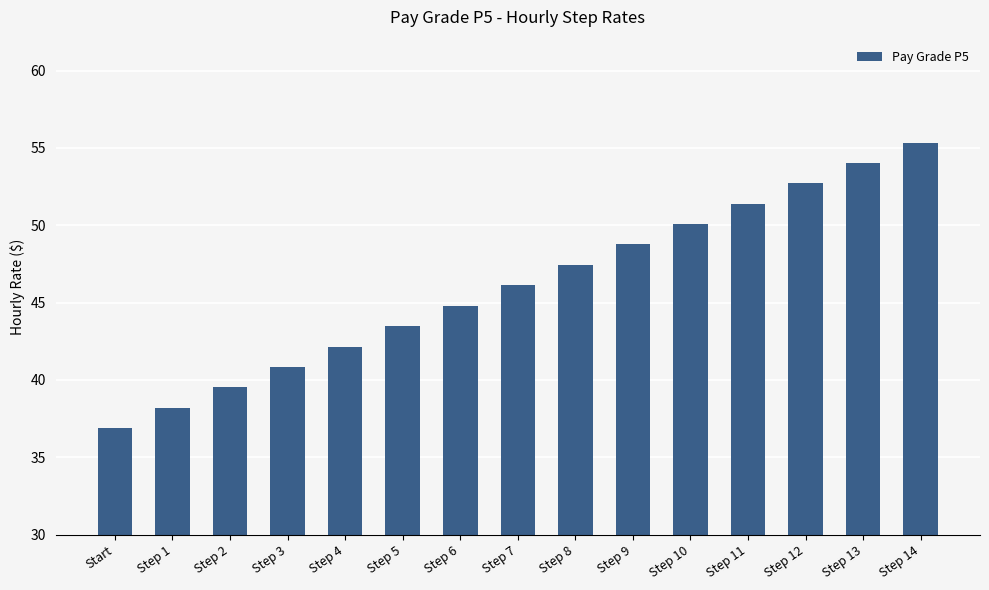

How many categories are shown in the chart?

15